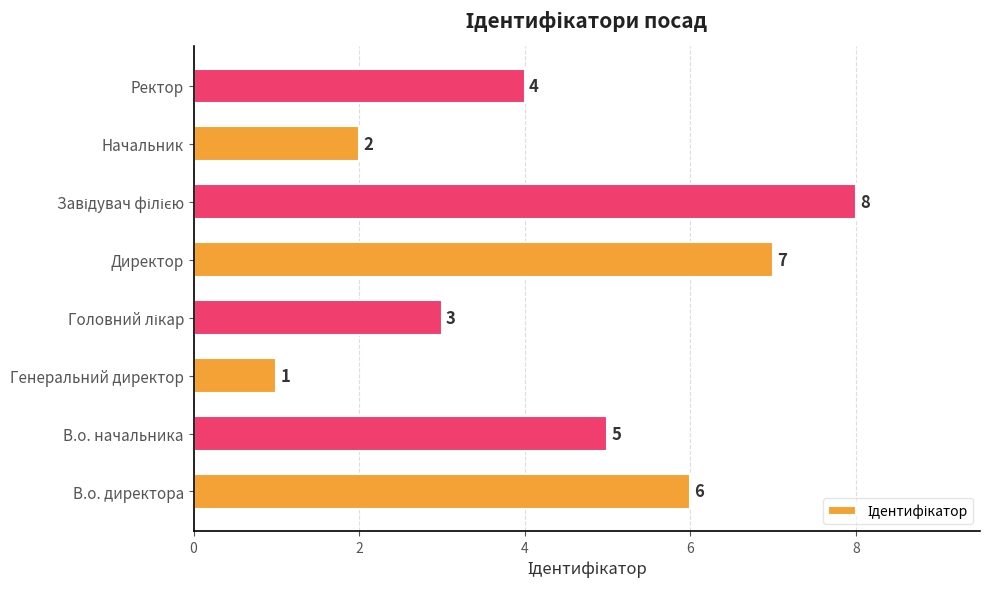

Reading top to bottom, list all the values displayed in this chart.

4	2	8	7	3	1	5	6